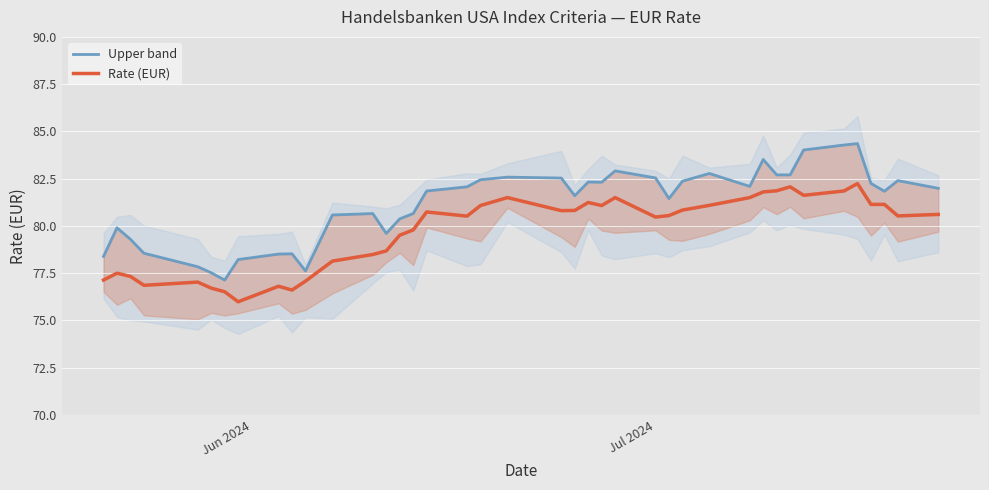

Is the value of Rate (EUR) at Jun 2024 greater than the value of Upper band at 11?

No